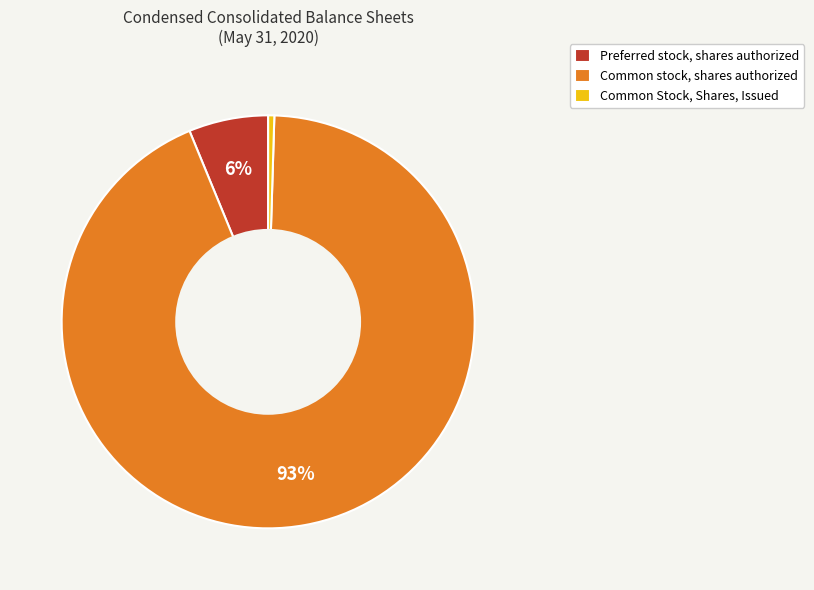

To the nearest percent, what is the average slice percentage?

33%